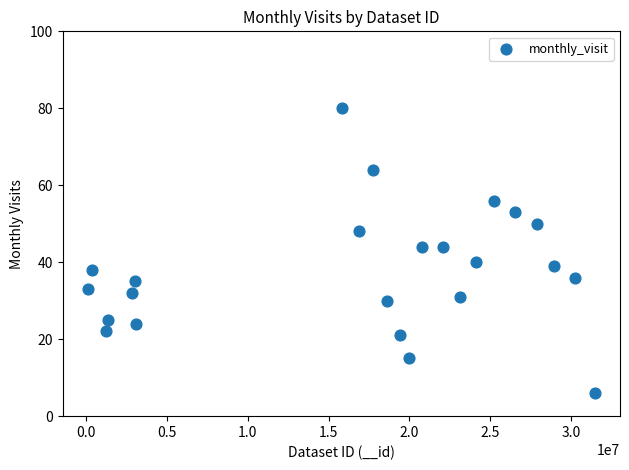

What is the range of Y values (max minus min)?

74